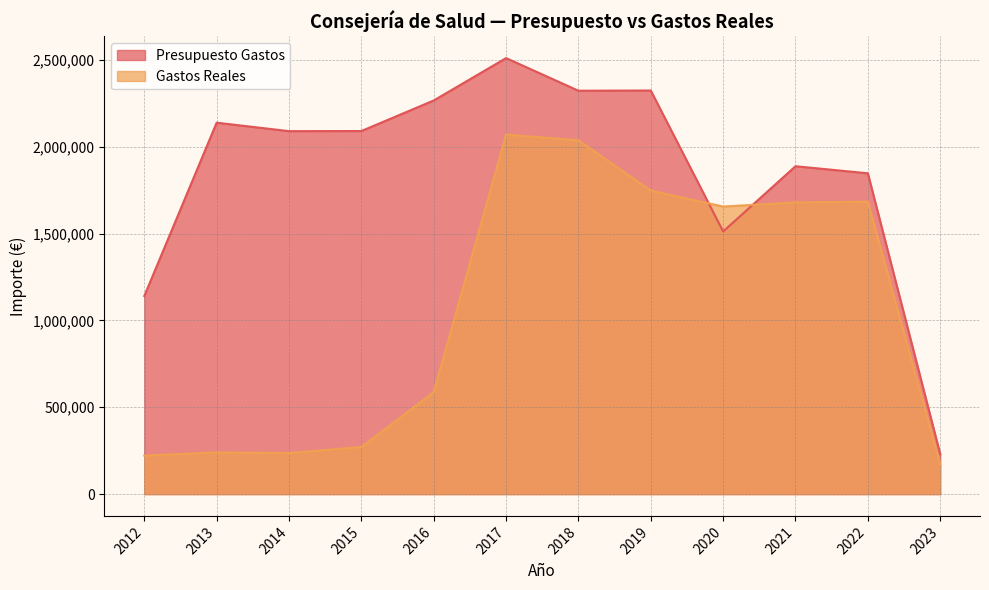

The Gastos Reales series shows 1748215.2 at 2019. True or false?

True